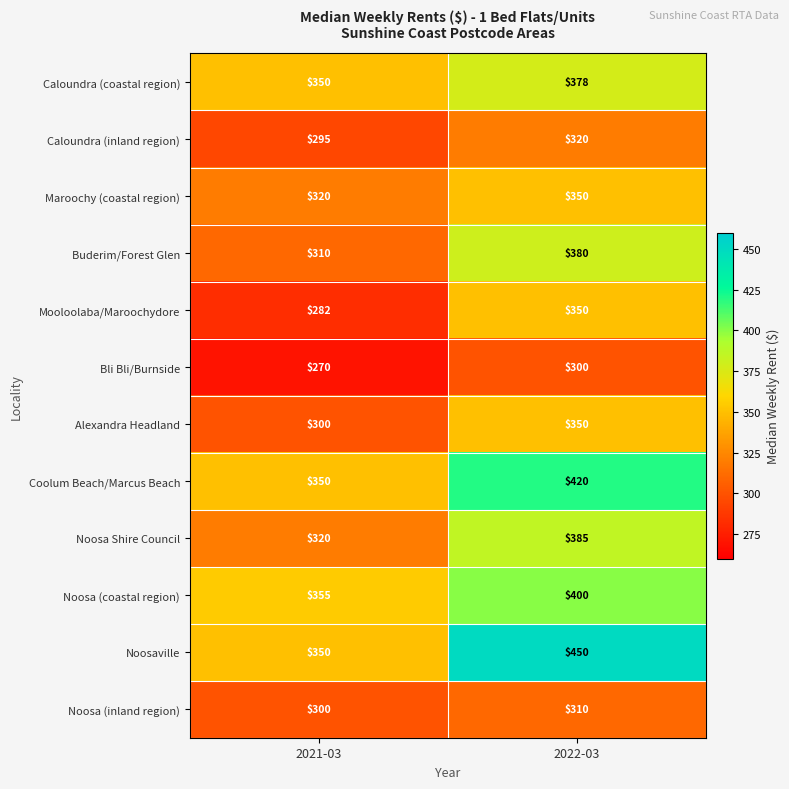

At which category does the chart reach its minimum across all series?

2021-03